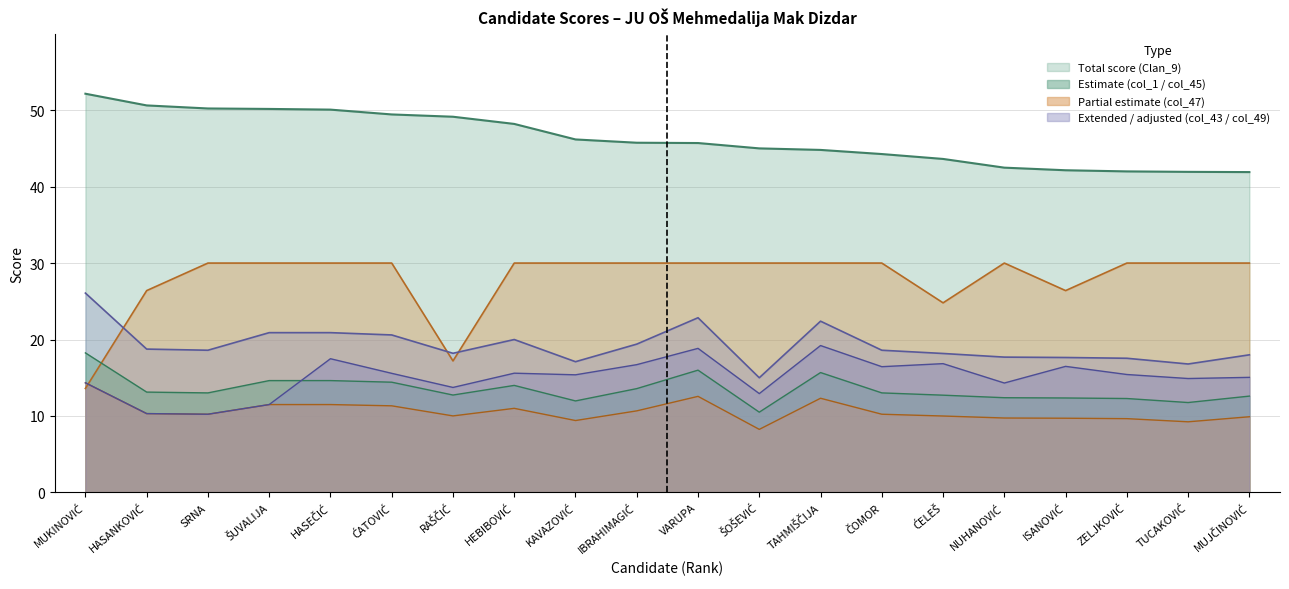

Is the value of col_47 at HASEČIĆ greater than the value of col_49 at MUJČINOVIĆ?

No